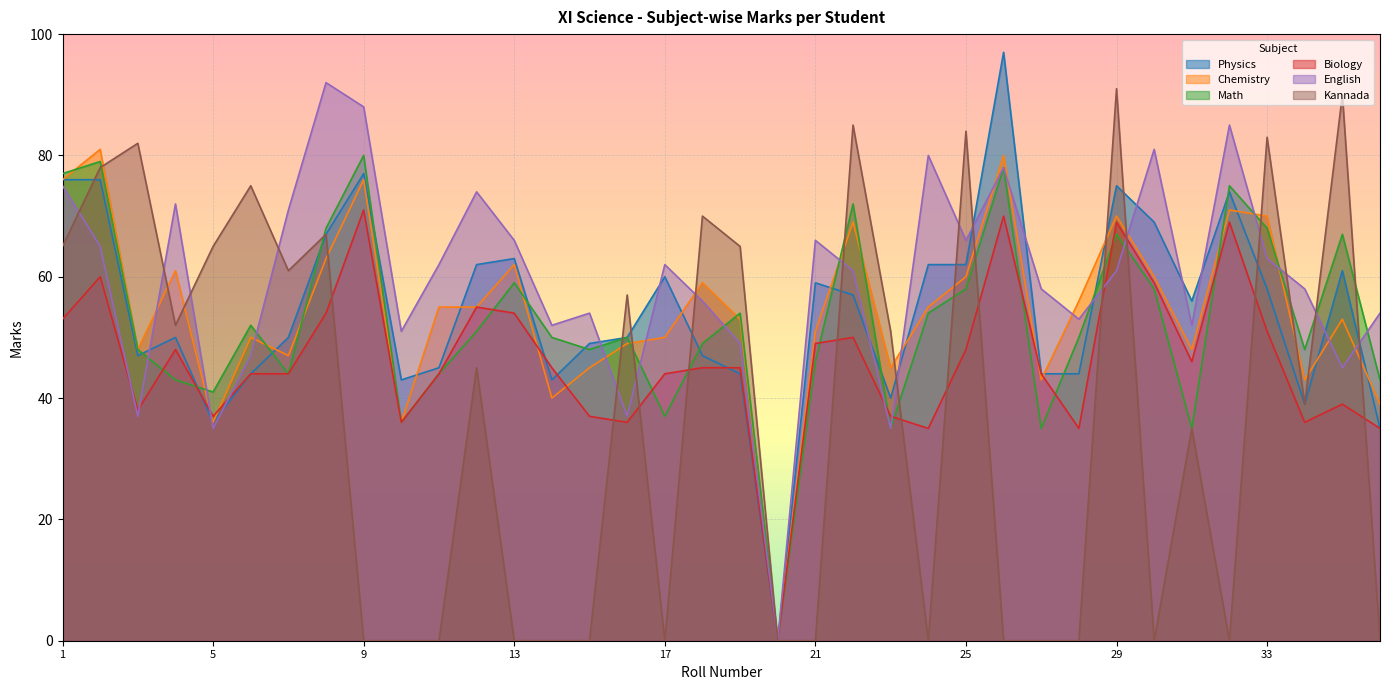

Where is the first local maximum for Kannada?

3